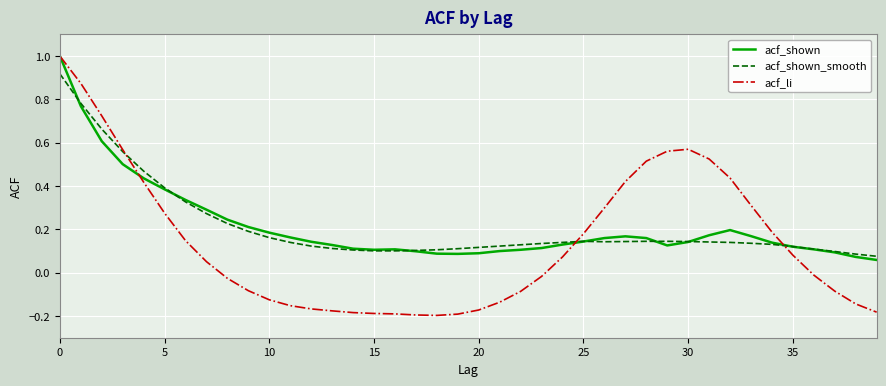

What is the value of the acf_shown point at the 2nd from the left?

0.8